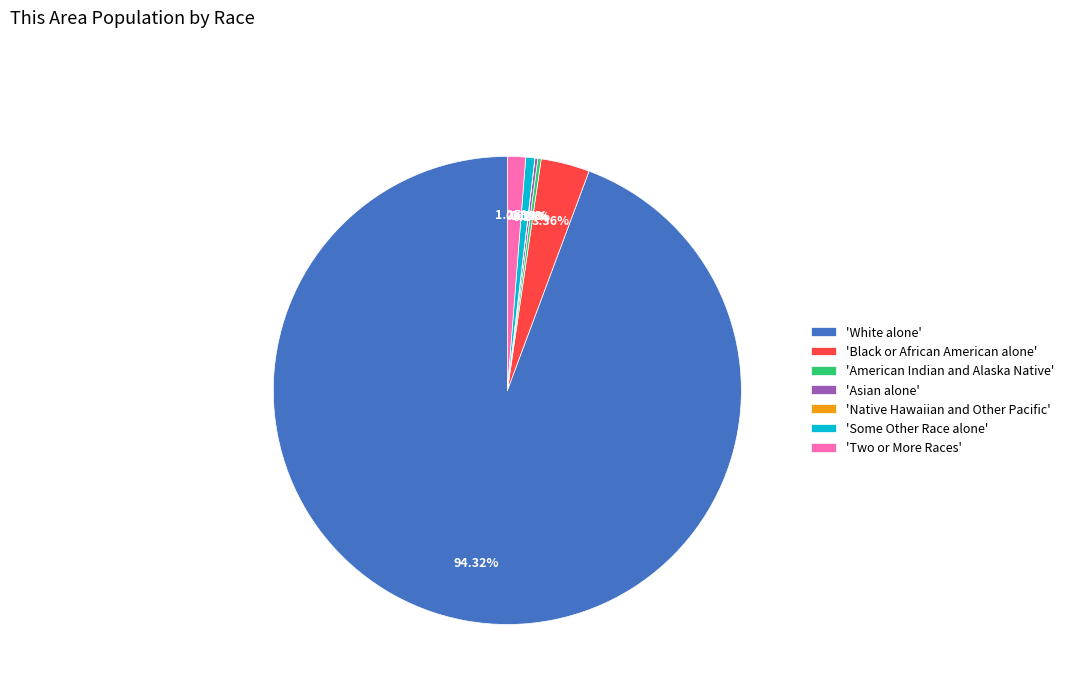

Is the sum of 'Some Other Race alone' and 'White alone' greater than half?

Yes